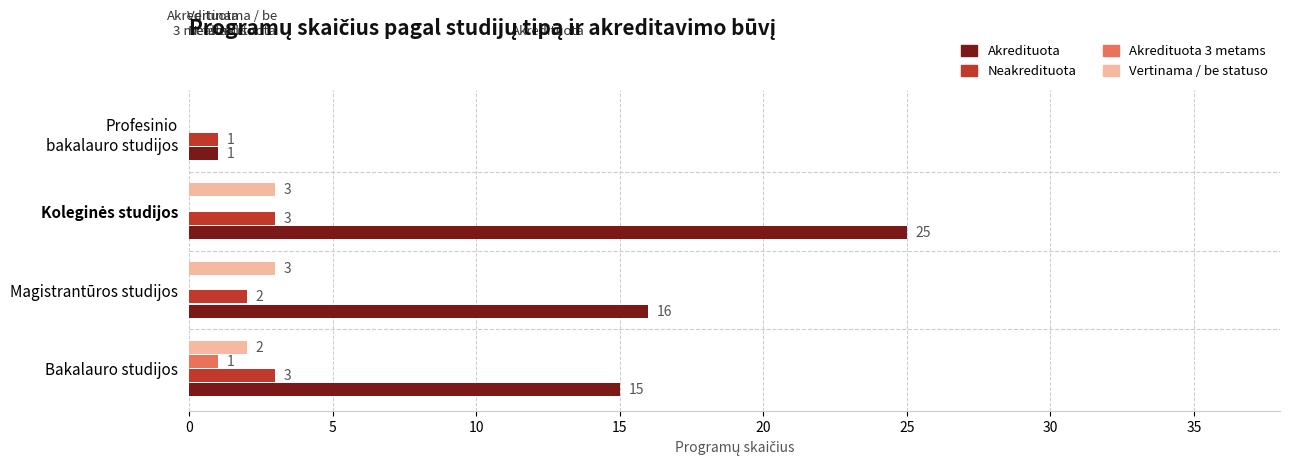

Count the number of categories in the chart.

4